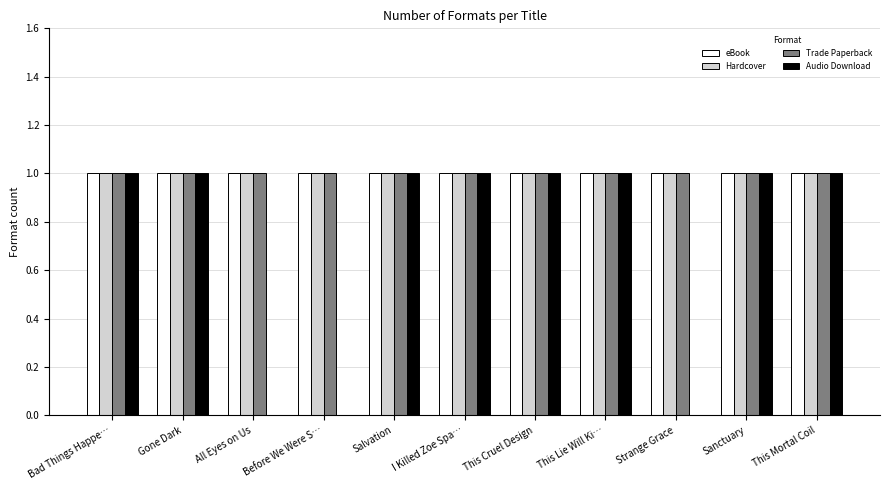

What is the sum of all Hardcover values?

11